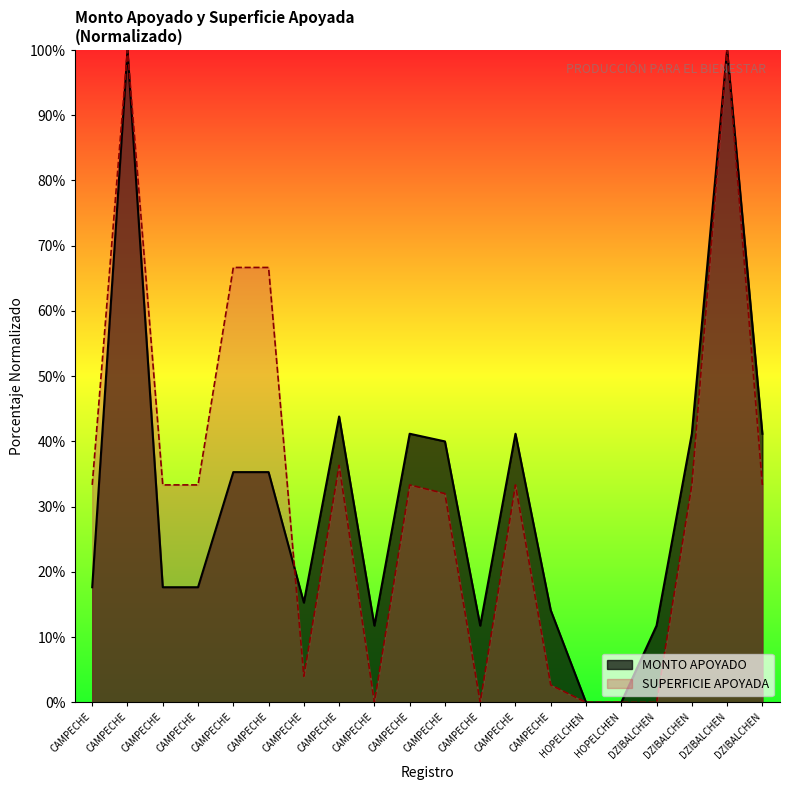

Which has a higher value, HOPELCHEN or CAMPECHE?

CAMPECHE